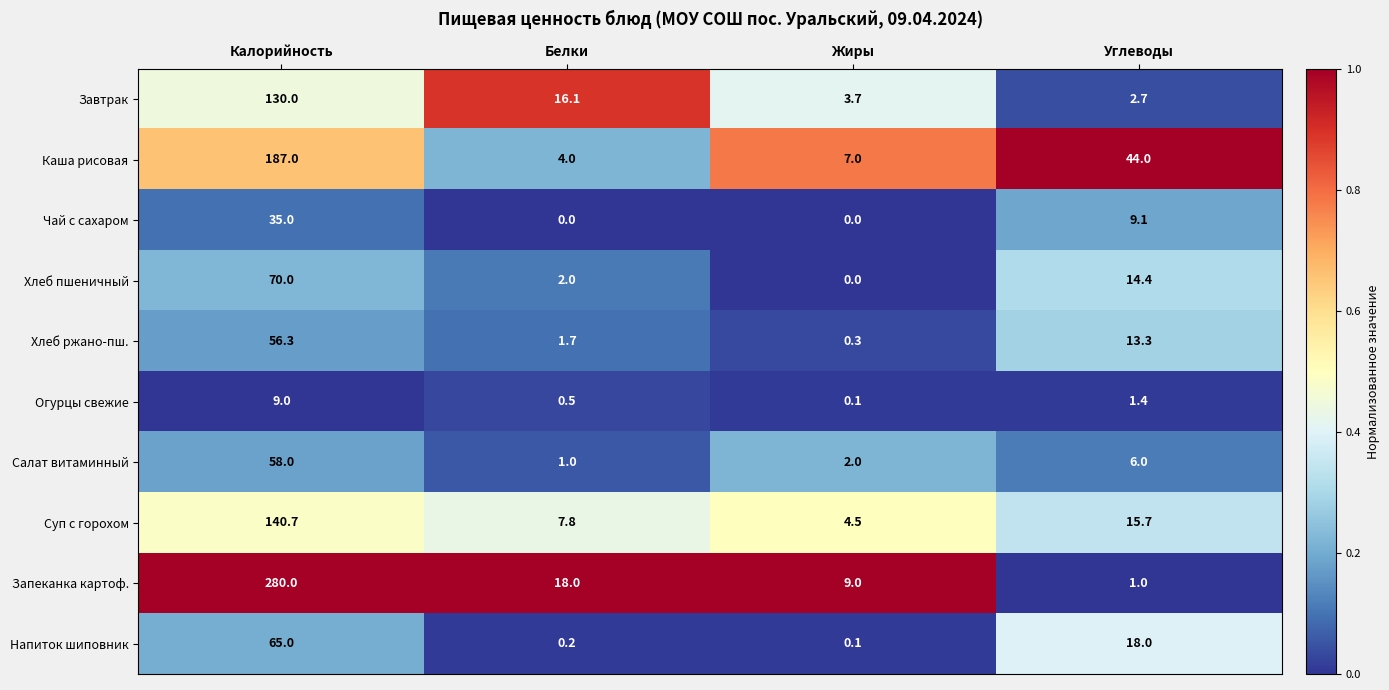

The value of Суп с горохом at Белки is 7.8. True or false?

True